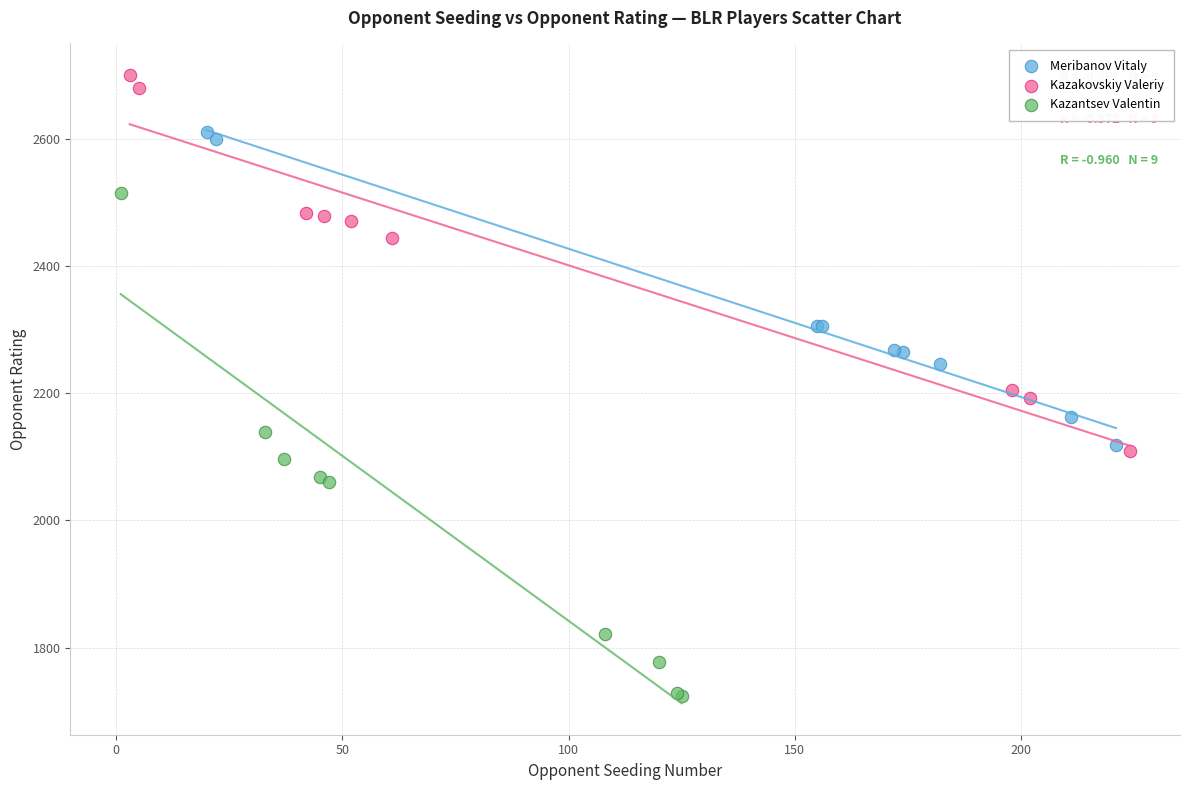

Which series has the widest spread of Y values?

Kazantsev Valentin